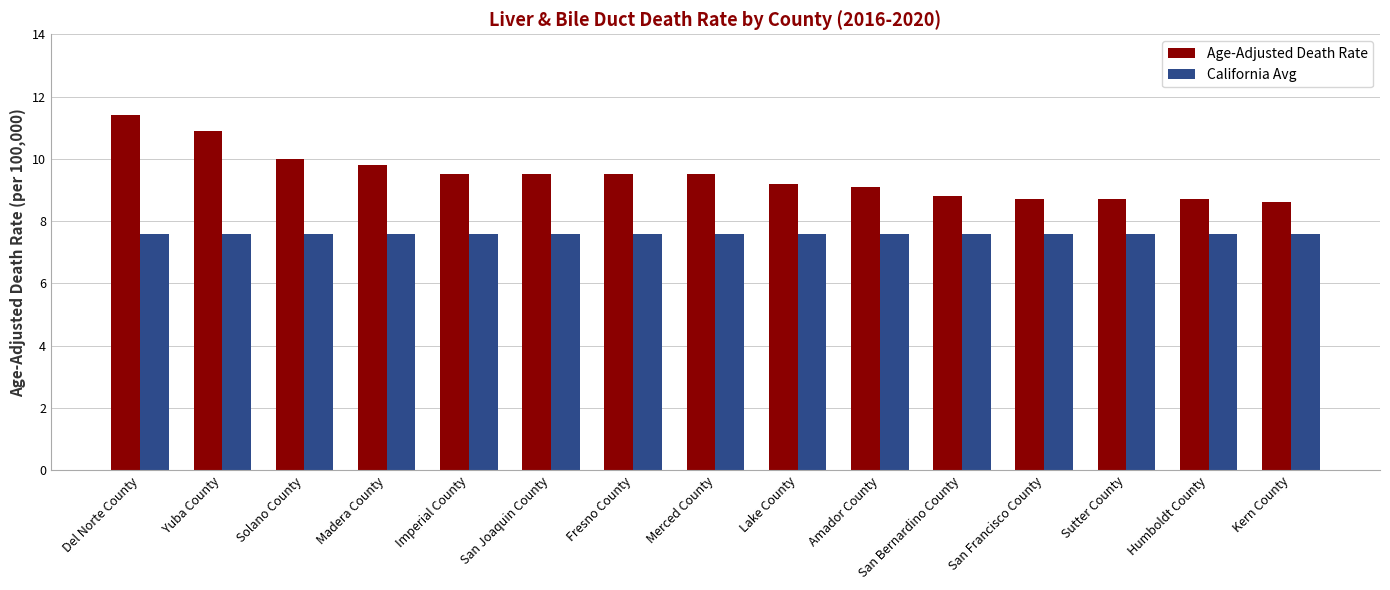

What are all the series names shown in the legend?

Age-Adjusted Death Rate, California Avg